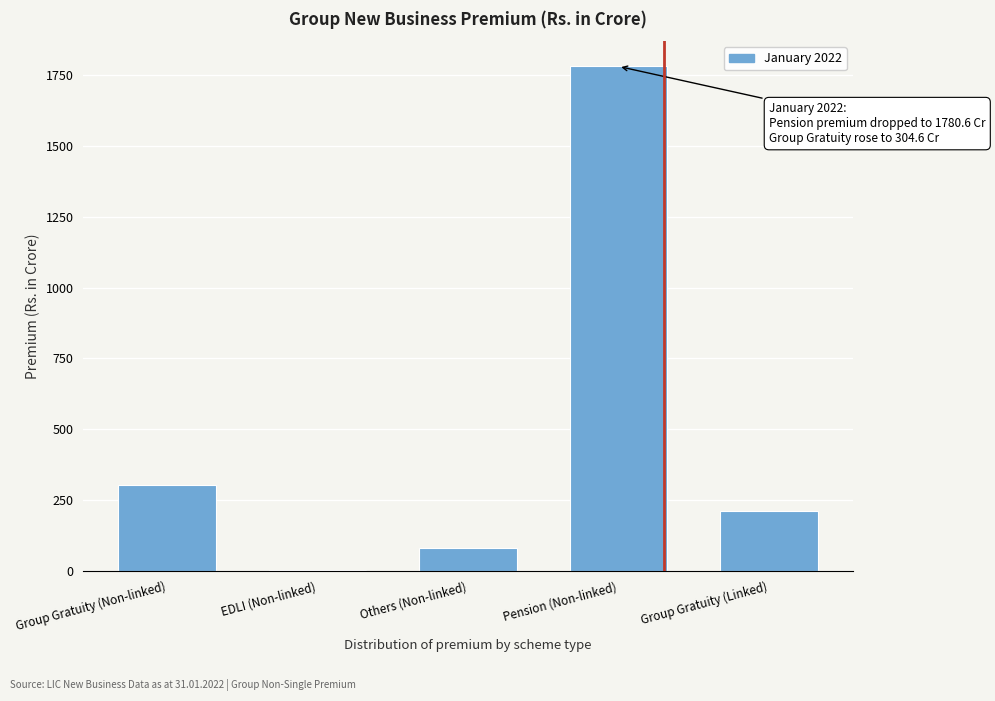

Reading left to right, what are all the values shown in this chart?

Group Gratuity (Non-linked)=304.6	EDLI (Non-linked)=3.3	Others (Non-linked)=79.4	Pension (Non-linked)=1780.6	Group Gratuity (Linked)=213.1